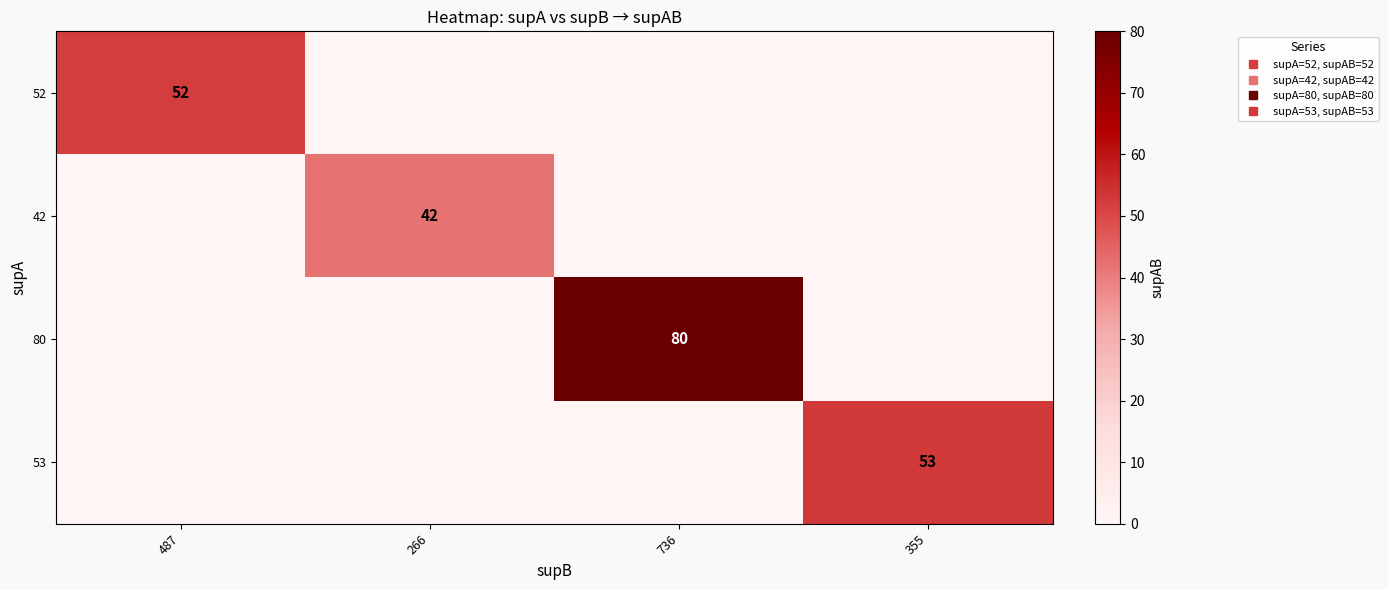

How many data points in 52 are above 0?

1